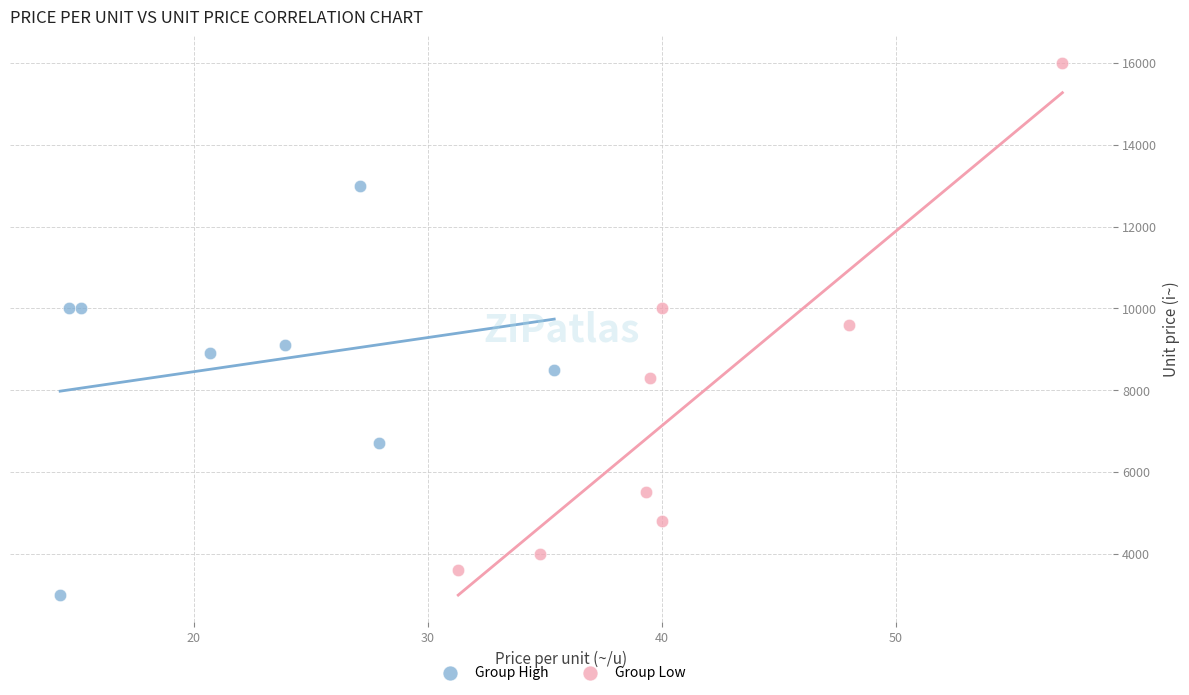

Which series has the widest spread of Y values?

Group Low